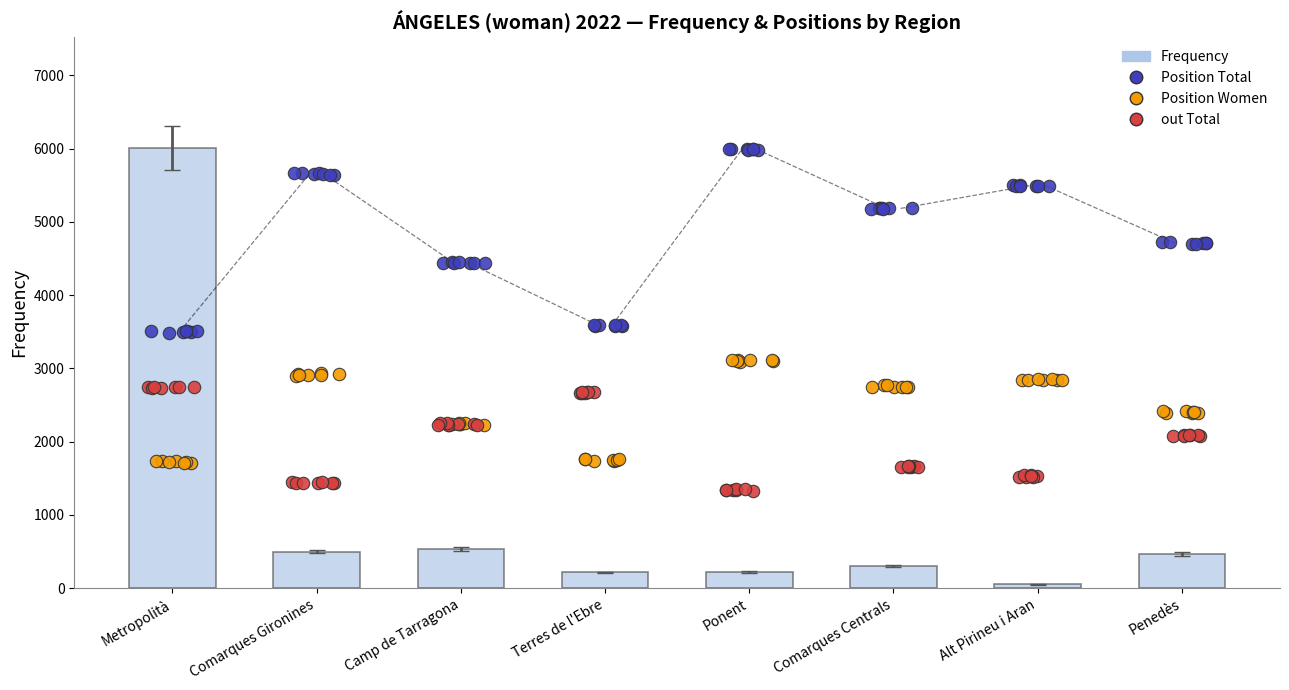

What are all the series names shown in the legend?

Frequency, Position Total, Position Women, out Total